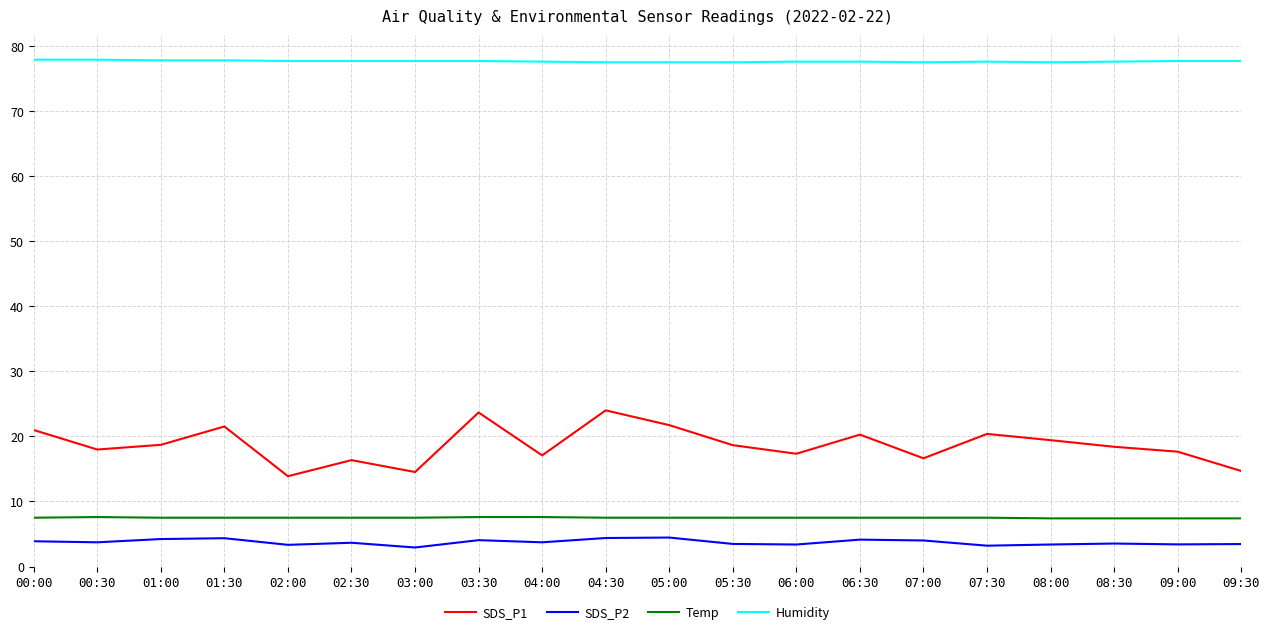

The Humidity series shows 21.3 at 07:00. True or false?

False